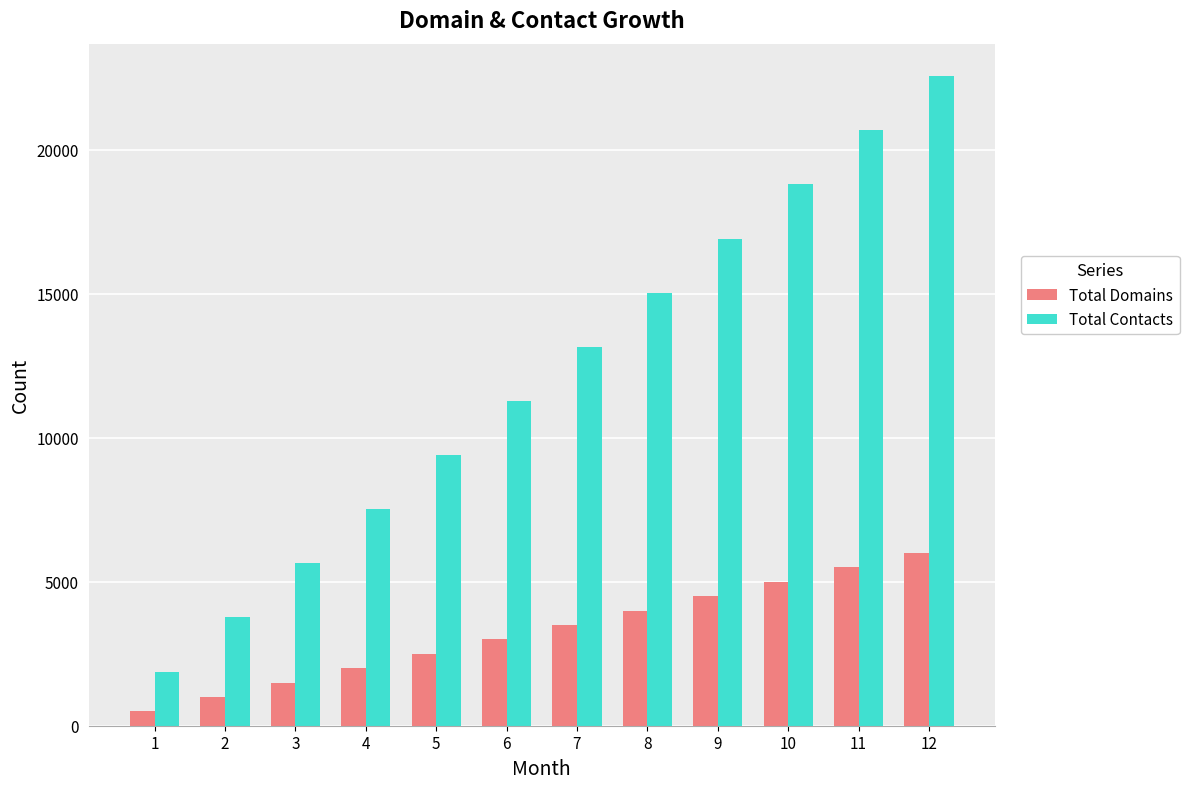

Count the number of data series in this chart.

2